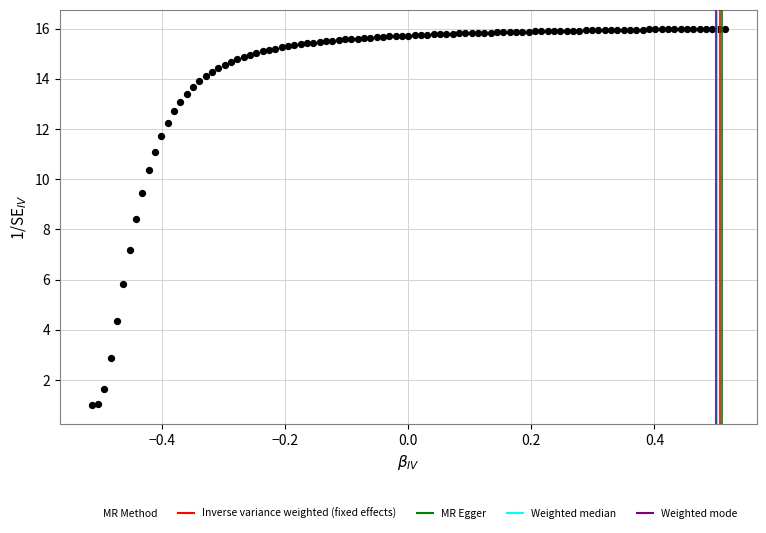

What Y value in the scatter plot is closest to 8?

8.4